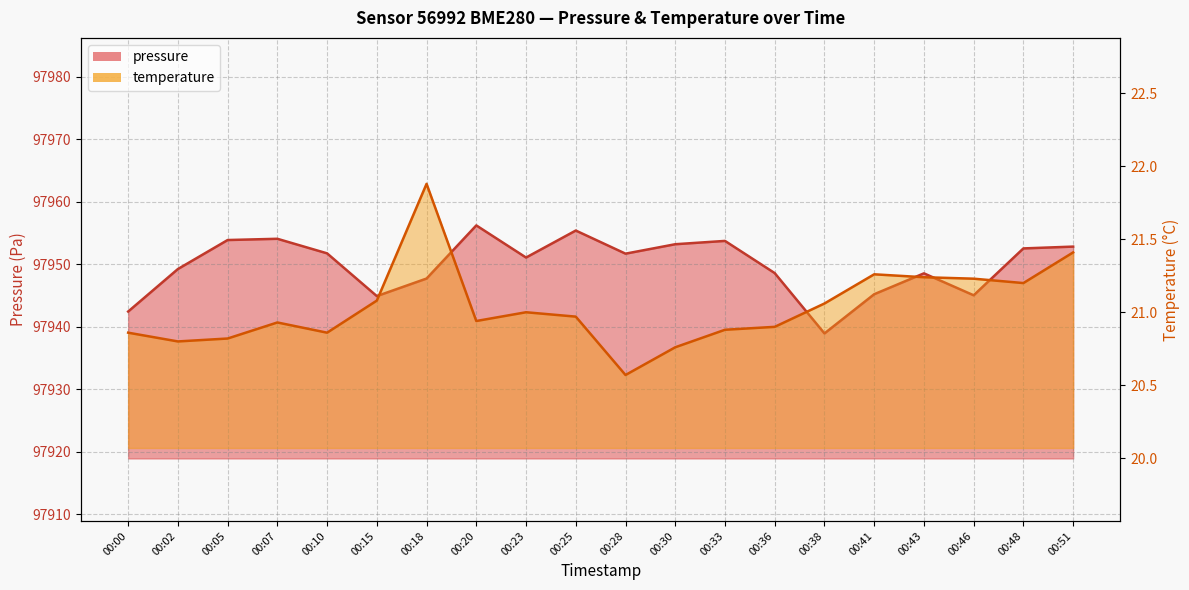

How many series are shown in this chart?

2